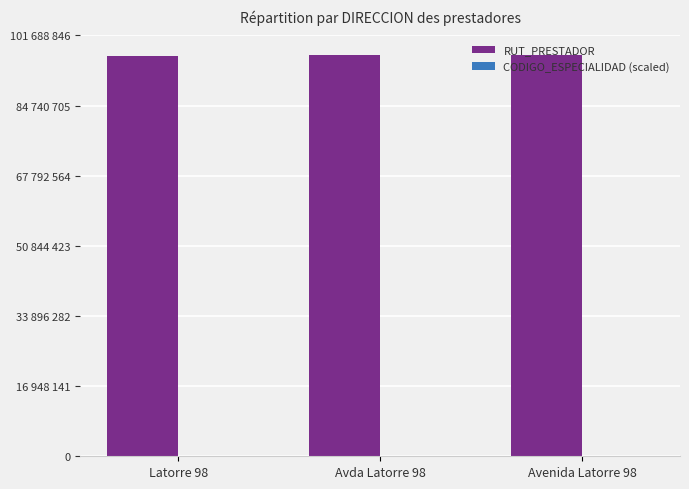

Does the chart contain stacked bars?

No